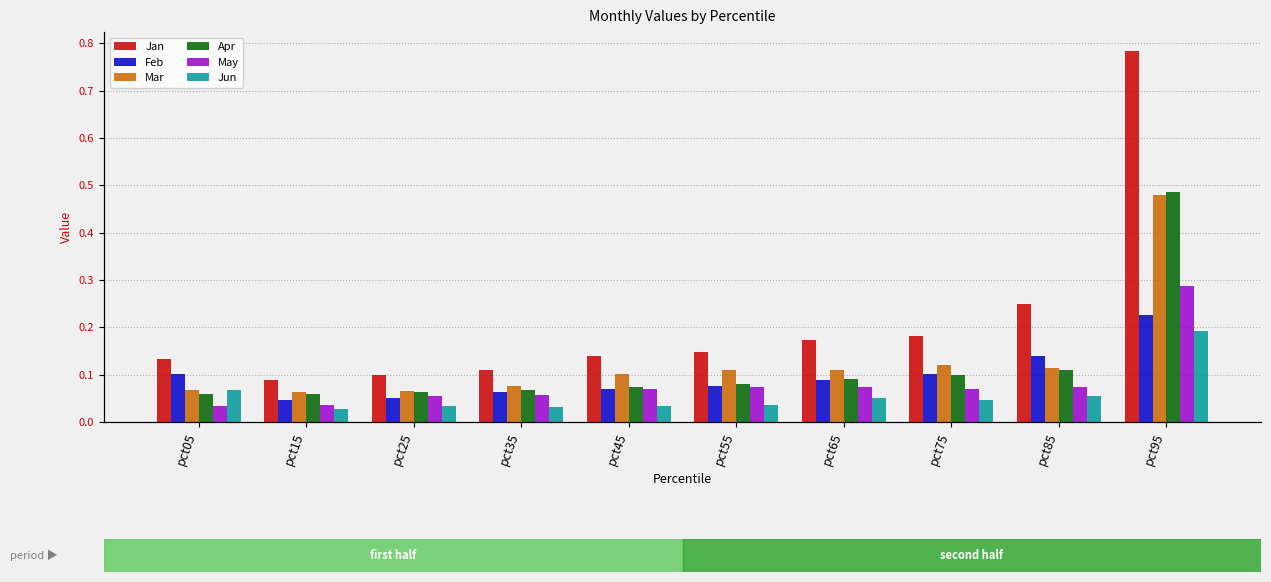

Reading right to left, transcribe all the data shown in this chart.

Jan: pct95=0.8	pct85=0.3	pct75=0.2	pct65=0.2	pct55=0.1	pct45=0.1	pct35=0.1	pct25=0.1	pct15=0.1	pct05=0.1
Feb: pct95=0.2	pct85=0.1	pct75=0.1	pct65=0.1	pct55=0.1	pct45=0.1	pct35=0.1	pct25=0.1	pct15=0.0	pct05=0.1
Mar: pct95=0.5	pct85=0.1	pct75=0.1	pct65=0.1	pct55=0.1	pct45=0.1	pct35=0.1	pct25=0.1	pct15=0.1	pct05=0.1
Apr: pct95=0.5	pct85=0.1	pct75=0.1	pct65=0.1	pct55=0.1	pct45=0.1	pct35=0.1	pct25=0.1	pct15=0.1	pct05=0.1
May: pct95=0.3	pct85=0.1	pct75=0.1	pct65=0.1	pct55=0.1	pct45=0.1	pct35=0.1	pct25=0.1	pct15=0.0	pct05=0.0
Jun: pct95=0.2	pct85=0.1	pct75=0.0	pct65=0.1	pct55=0.0	pct45=0.0	pct35=0.0	pct25=0.0	pct15=0.0	pct05=0.1